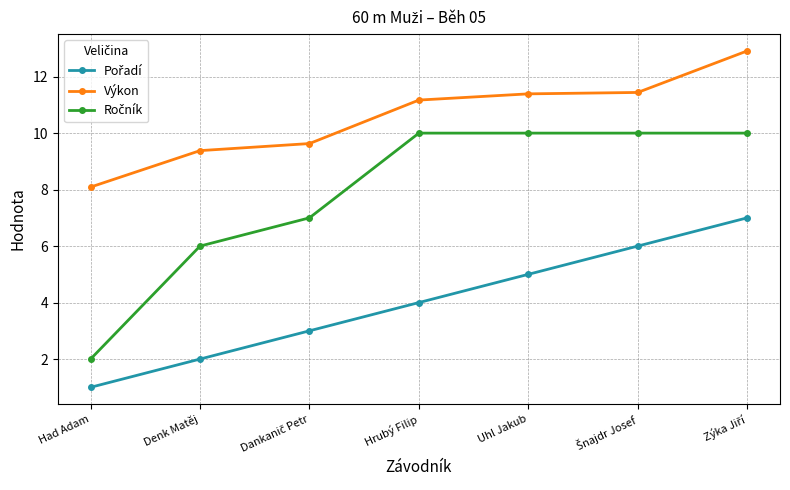

Which category has the lowest value across all series?

Had Adam